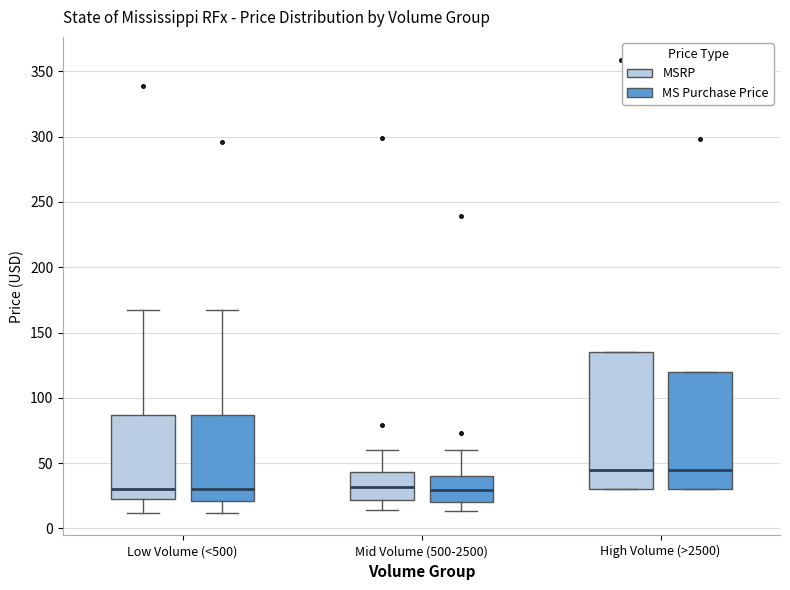

Comparing the boxes themselves (not the whiskers), which one is the tallest?

High Volume (>2500) (MSRP)